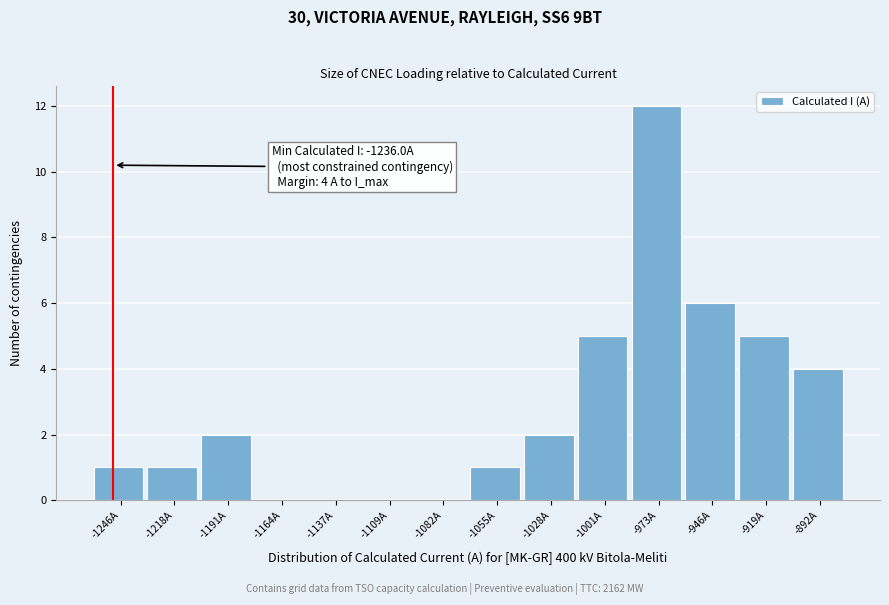

Reading left to right, extract all data points from this chart.

-1246A=1	-1218A=1	-1191A=2	-1164A=0	-1137A=0	-1109A=0	-1082A=0	-1055A=1	-1028A=2	-1001A=5	-973A=12	-946A=6	-919A=5	-892A=4